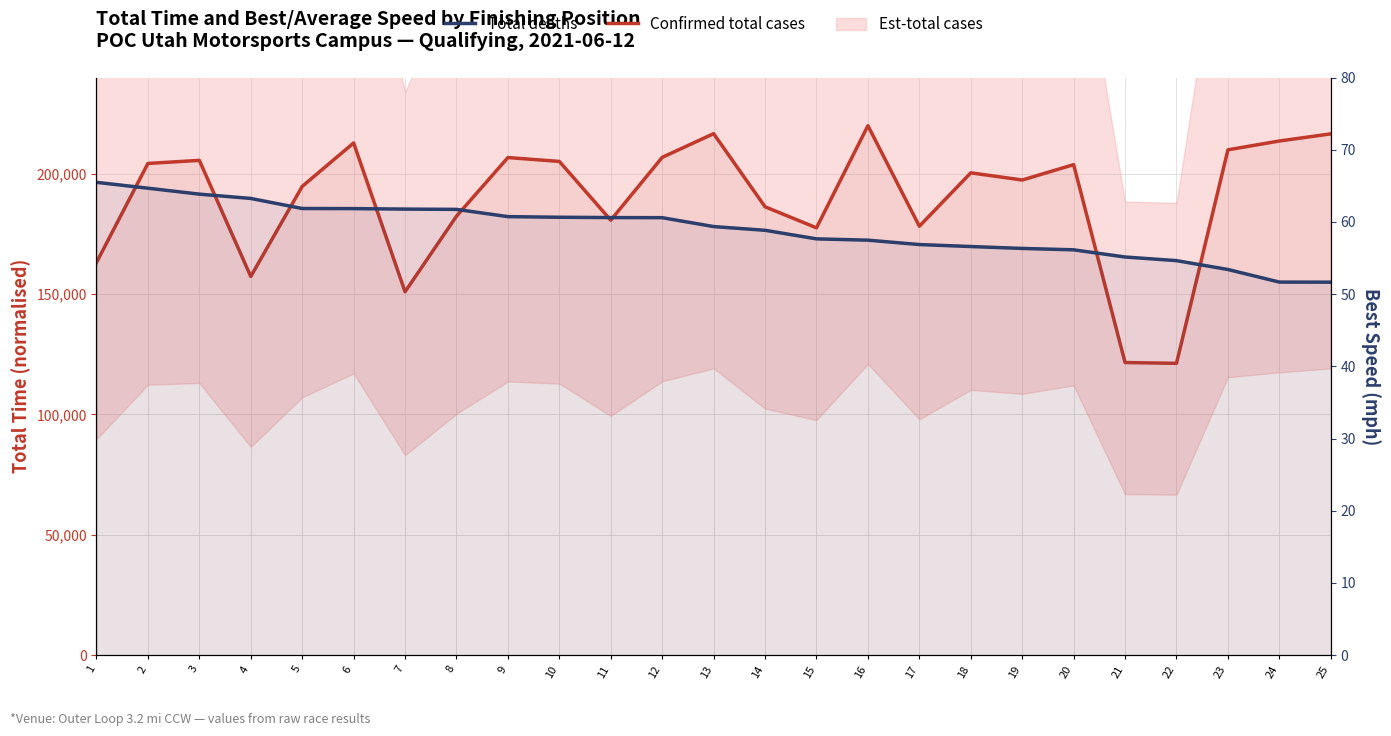

How many interior local valleys does the Confirmed total cases series have?

7